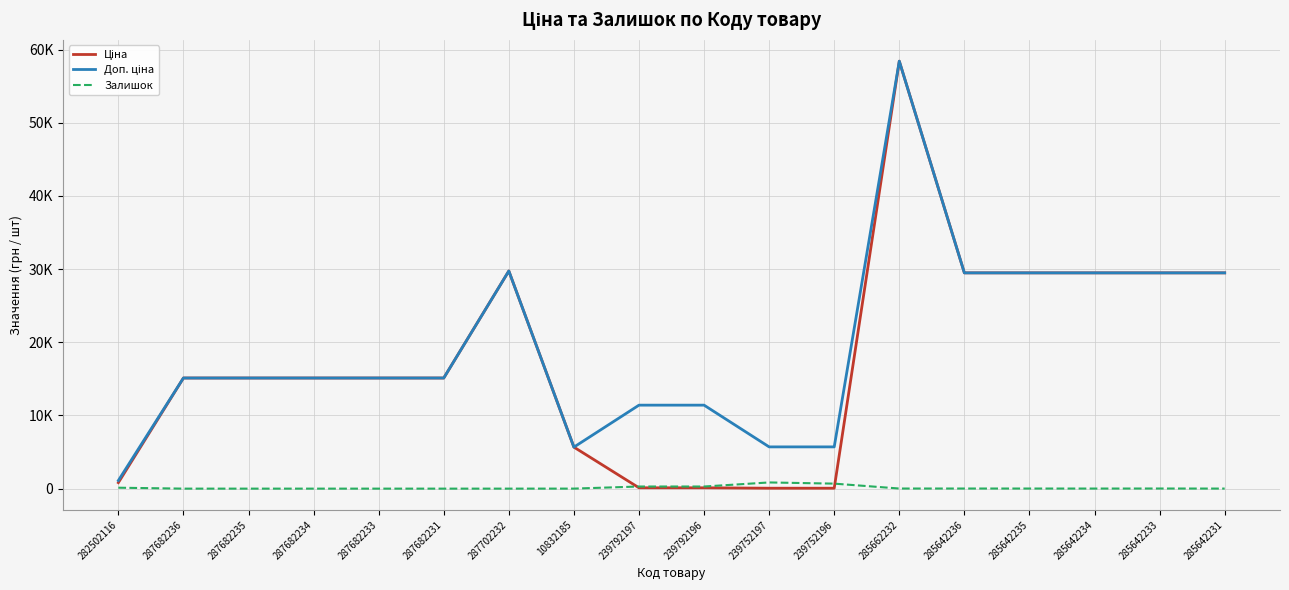

List the series in order of their peak value, lowest first.

Залишок, Ціна, Доп. ціна